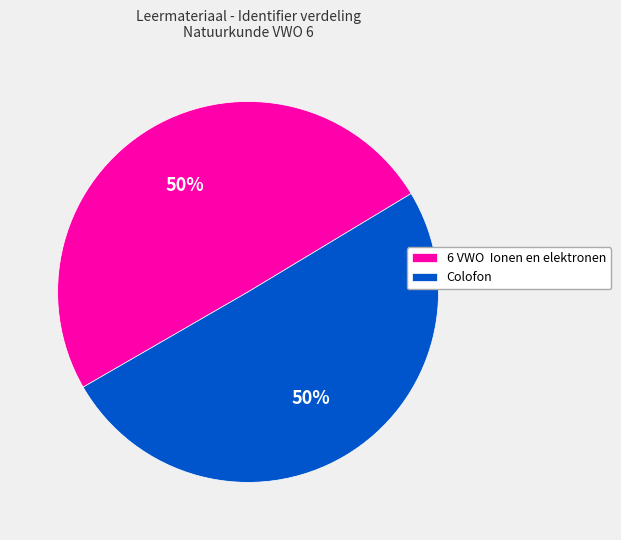

What percentage is the Colofon slice, to the nearest percent?

50%